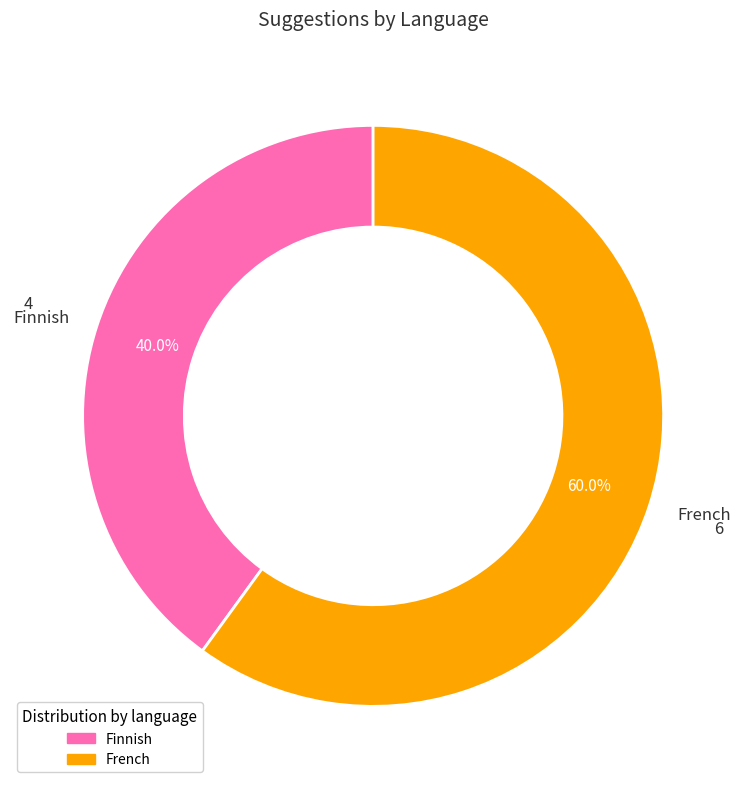

Which slice is the largest?

French